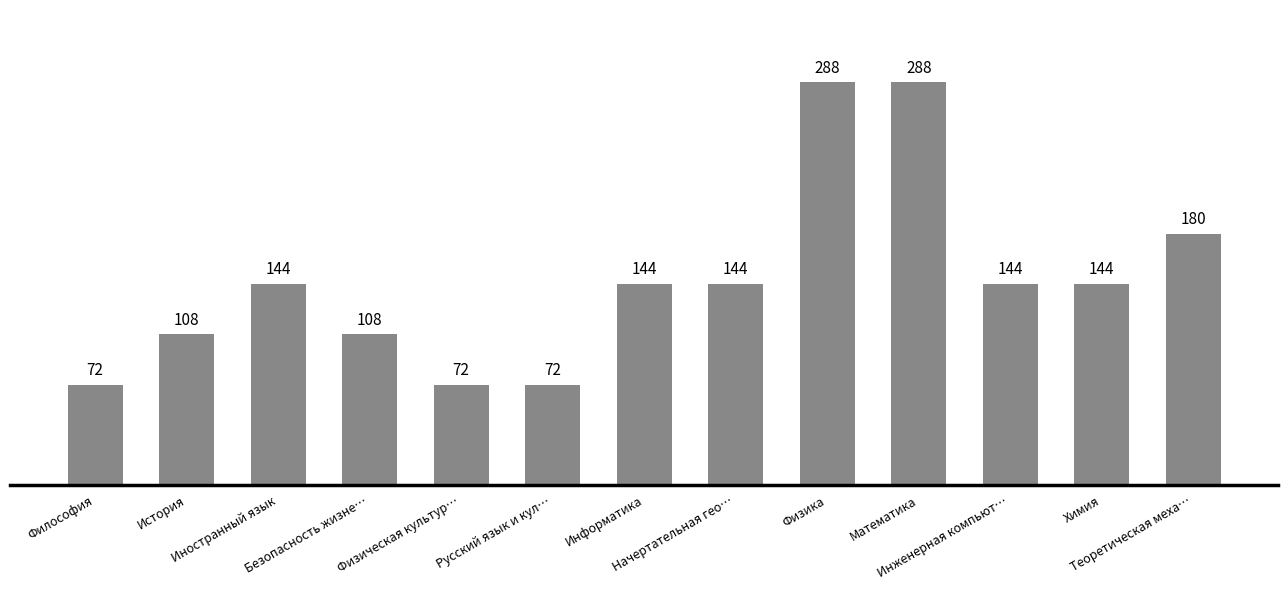

What position from the right is Философия?

13